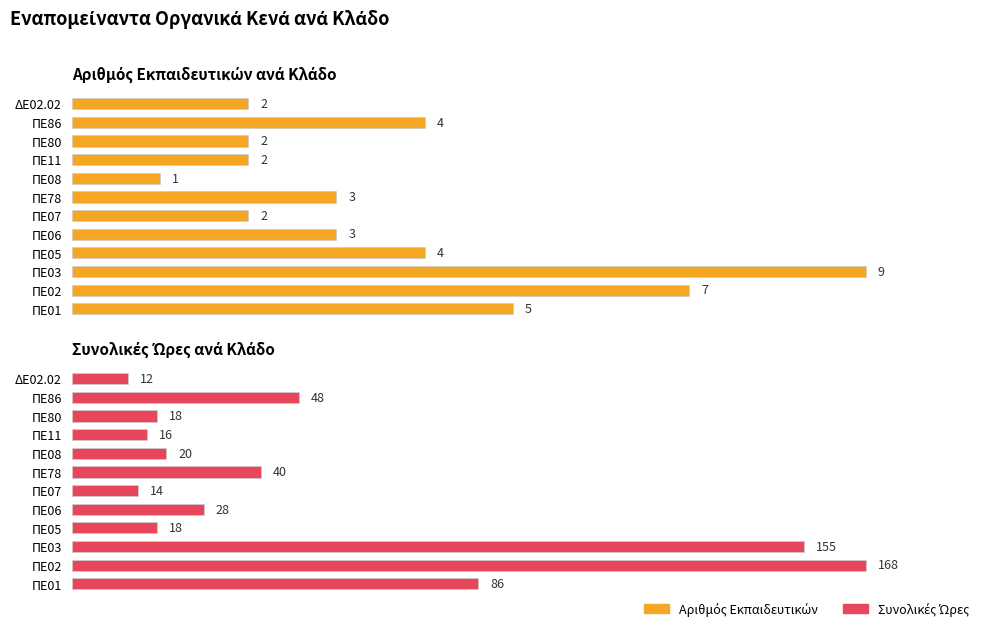

At which category is the sum across all series the highest?

ΠΕ03